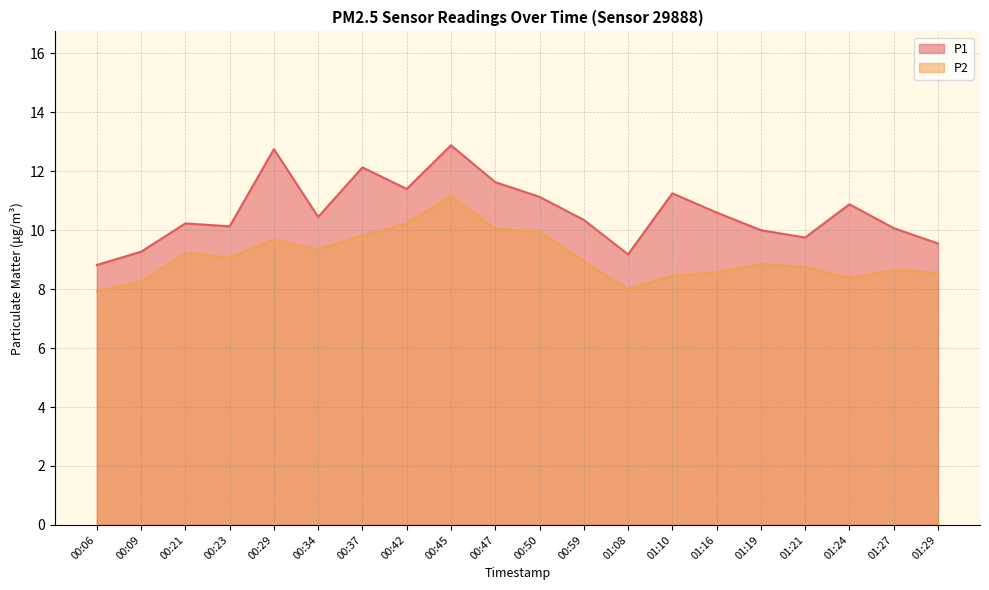

The value of P2 at 00:09 is 8.2. True or false?

True